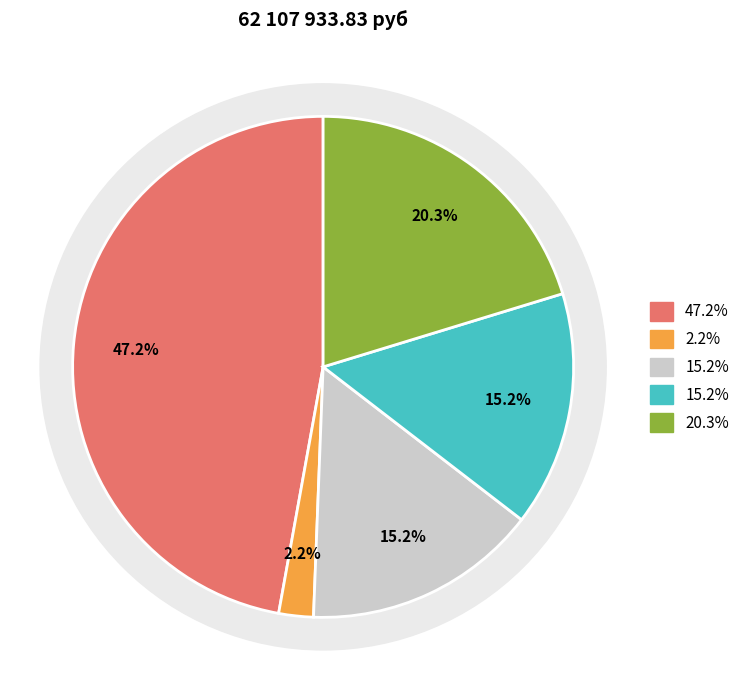

Combined, what portion of the pie is НАЛОГИ НА ТОВАРЫ (РАБОТЫ, УСЛУГИ) and НАЛОГ НА ИМУЩЕСТВО?

17.4%